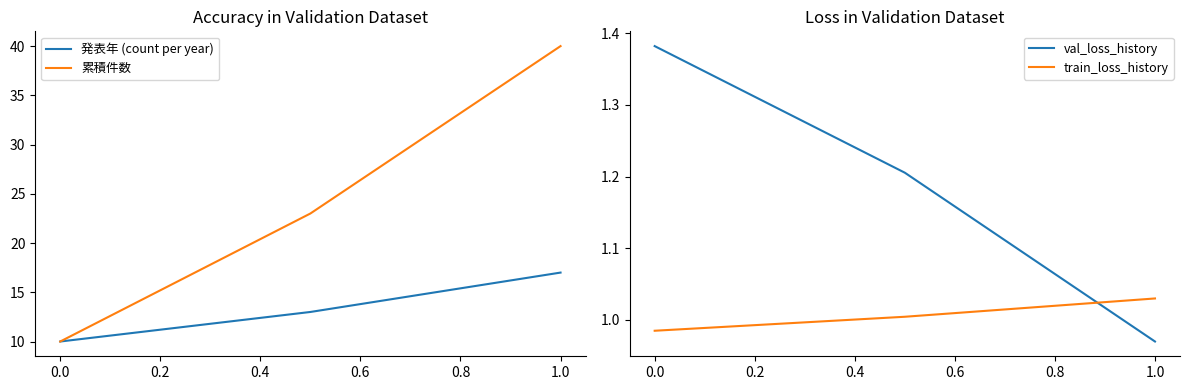

How many lines are shown in the chart?

4